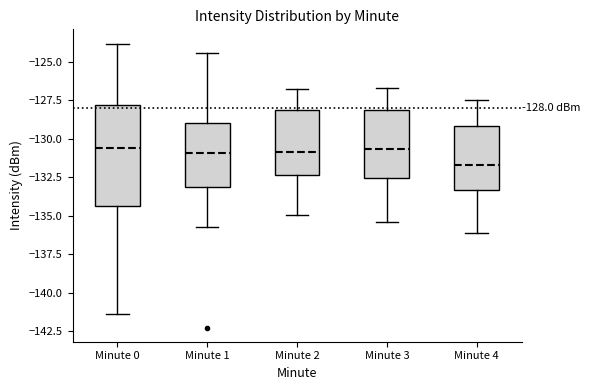

Which box is the tallest, from its lower edge to its upper edge?

Minute 0